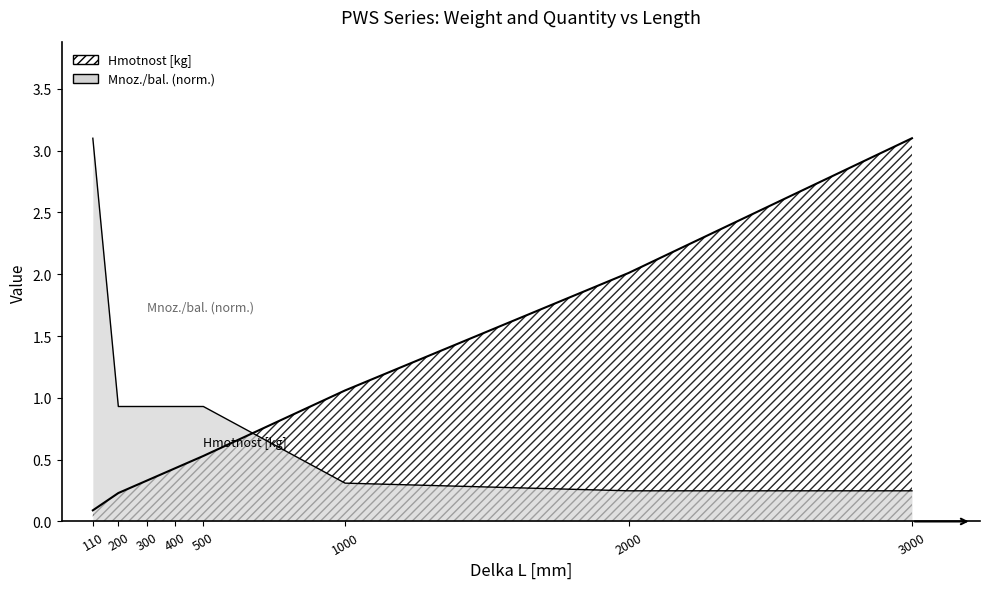

True or false: Mnoz./bal. has more than 1 points higher than both neighbors.

False